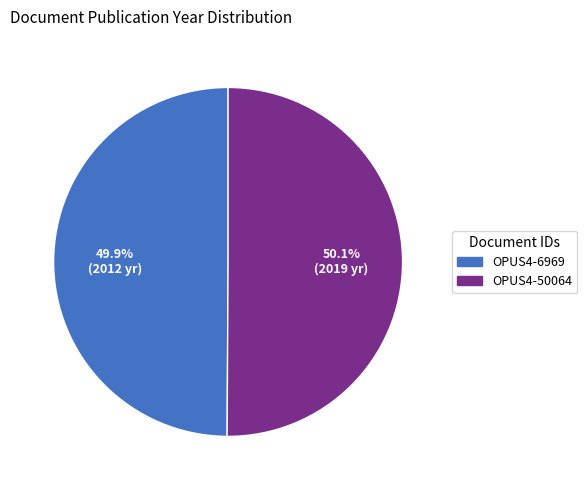

To the nearest percent, what portion does OPUS4-6969 represent?

50%